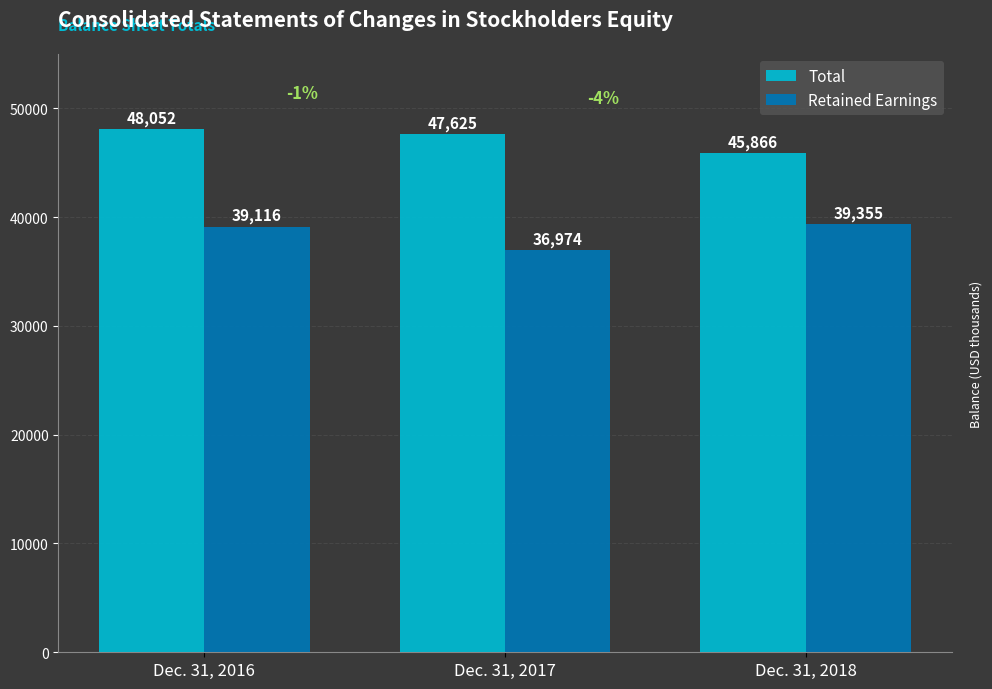

What is the value of the Retained Earnings bar at the 2nd from the left?

36974